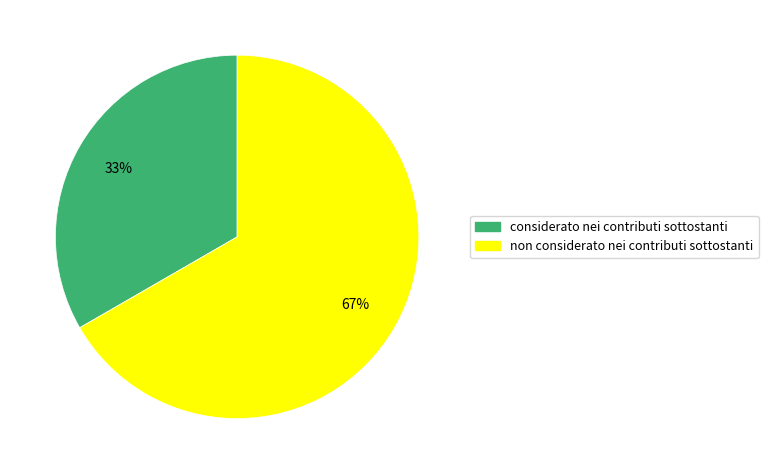

Which category accounts for the majority?

non considerato nei contributi sottostanti